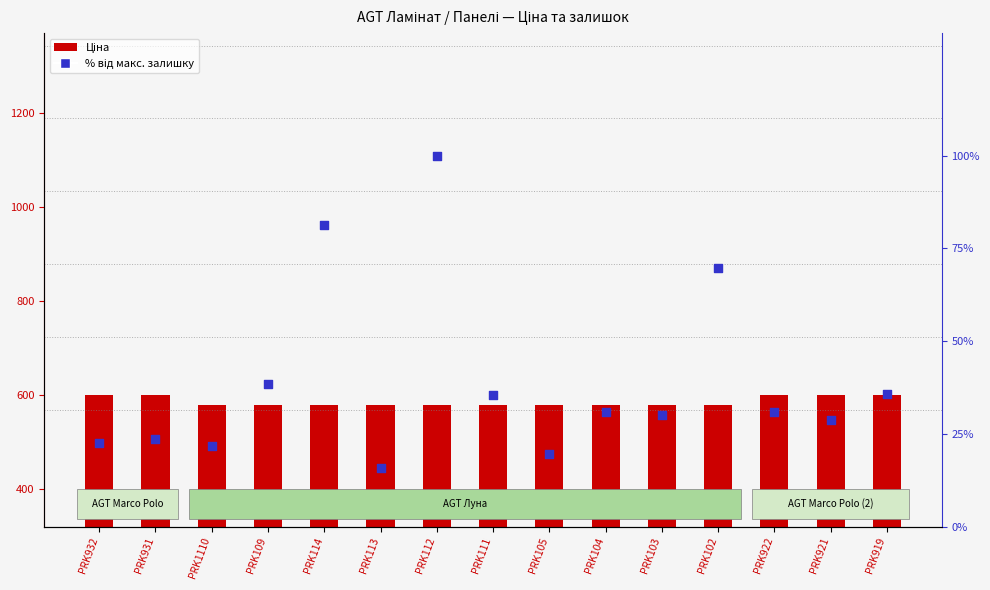

Is the value of Ціна at PRK114 greater than the value of % від макс. залишку at PRK109?

Yes